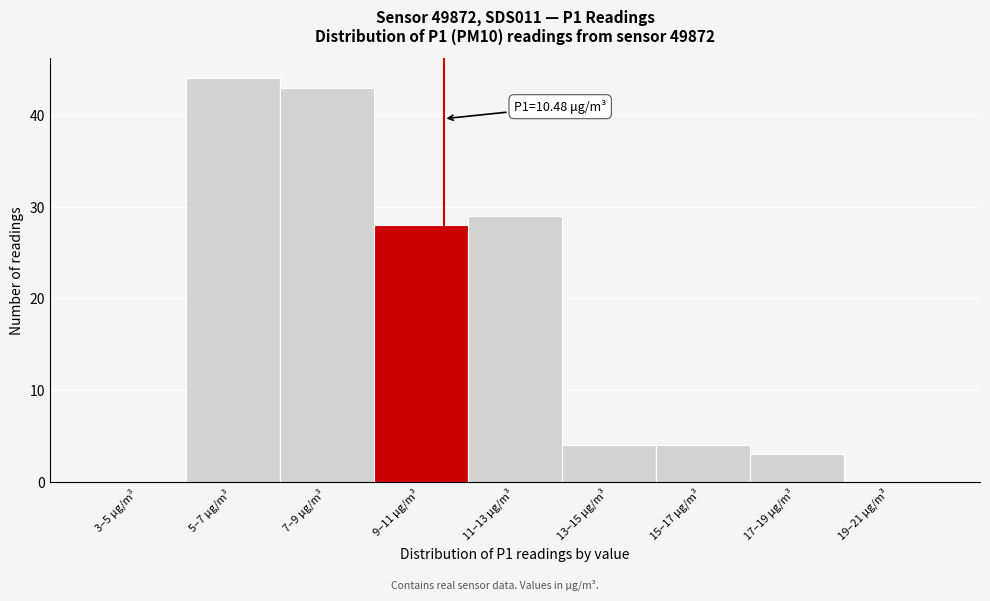

Reading left to right, what are all the values shown in this chart?

3–5 μg/m³=0	5–7 μg/m³=44	7–9 μg/m³=43	9–11 μg/m³=28	11–13 μg/m³=29	13–15 μg/m³=4	15–17 μg/m³=4	17–19 μg/m³=3	19–21 μg/m³=0